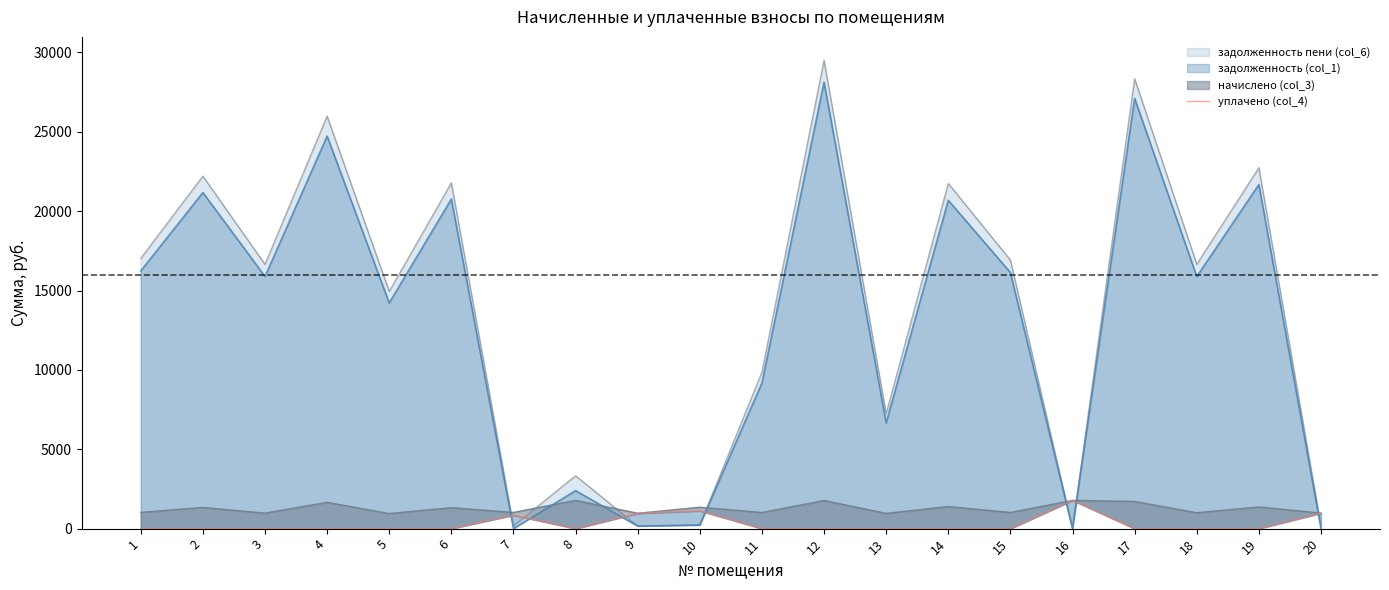

Rank the categories by value from highest to lowest.

16, 10, 20, 9, 7, 1, 2, 3, 4, 5, 6, 8, 11, 12, 13, 14, 15, 17, 18, 19